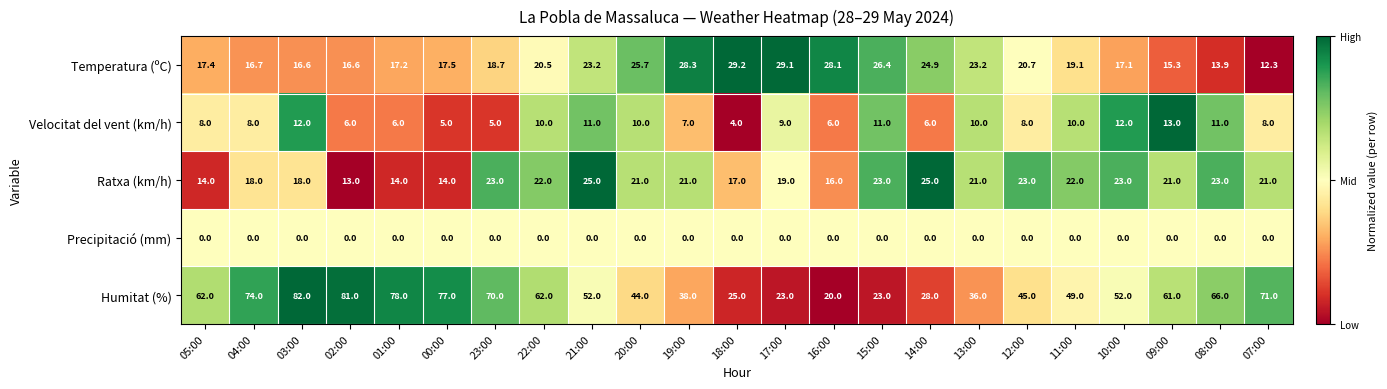

The Ratxa (km/h) series shows 5.7 at 07:00. True or false?

False